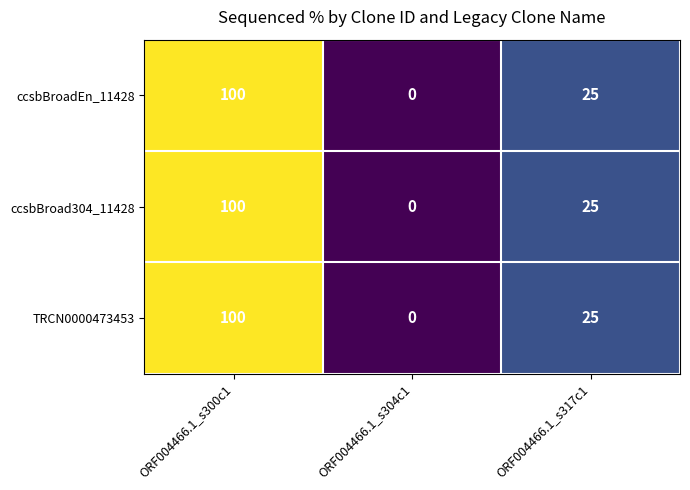

What is the total value across all series at ORF004466.1_s300c1?

300